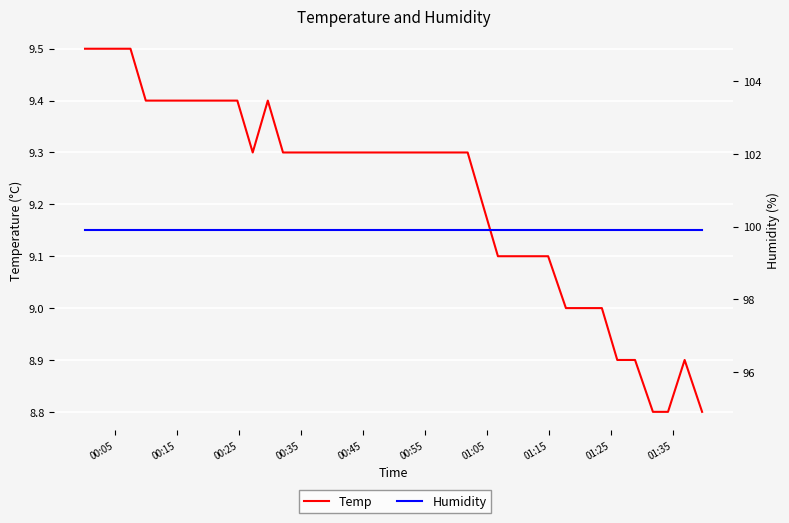

True or false: Temp and Humidity intersect in this chart.

False